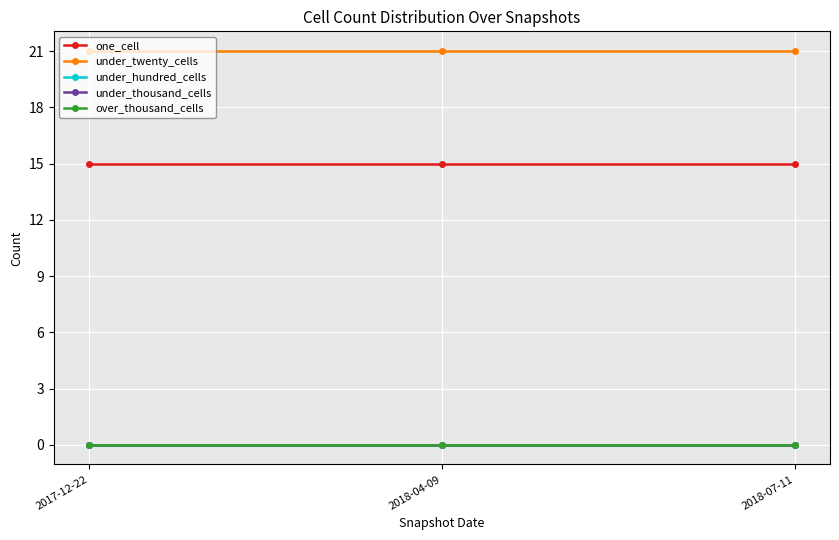

Is the value of one_cell at 2017-12-22 greater than the value of under_hundred_cells at 2017-12-22?

Yes